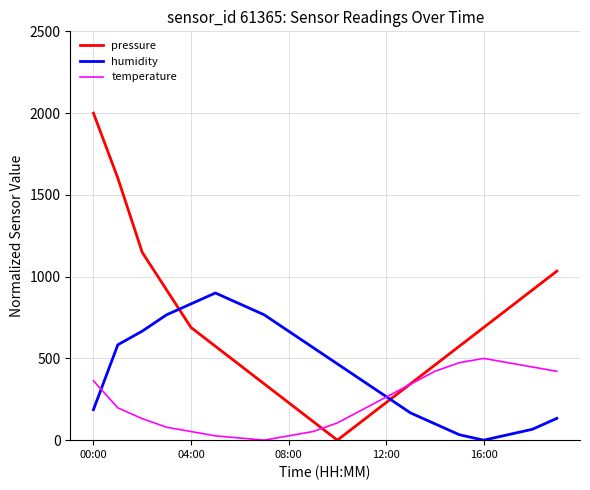

At how many categories does at least one series exceed 1905?

1